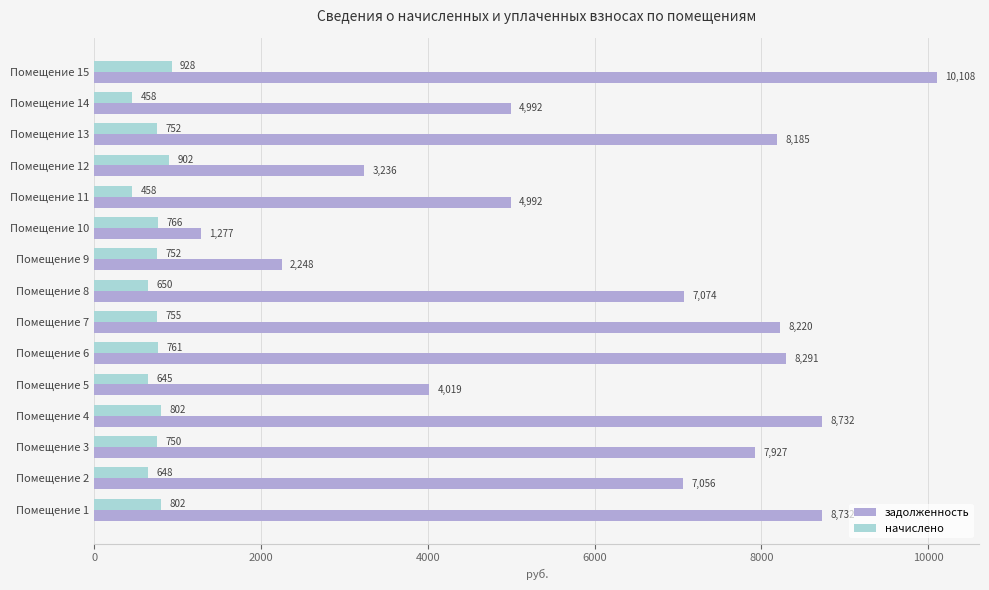

Is it true that задолженность equals 5502.9 at Помещение 4?

False